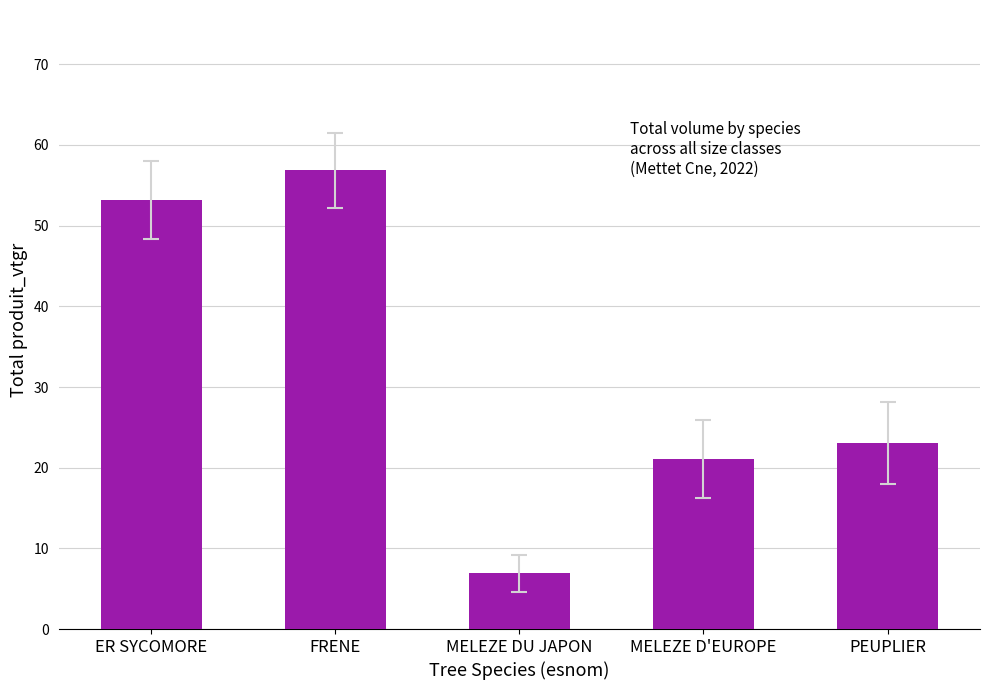

At which category does the chart reach its peak across all series?

FRENE